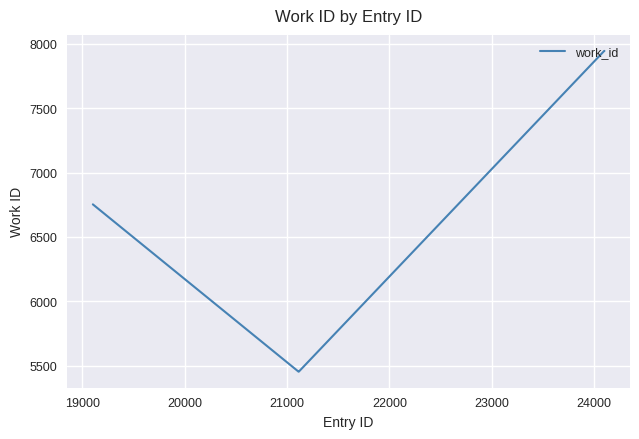

What is the minimum value shown in the chart?

5452